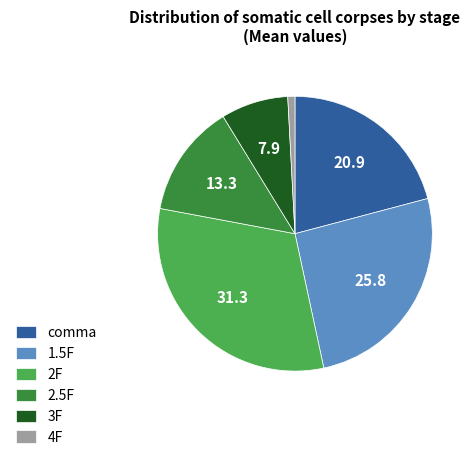

Is there any slice that represents more than half of the pie?

No